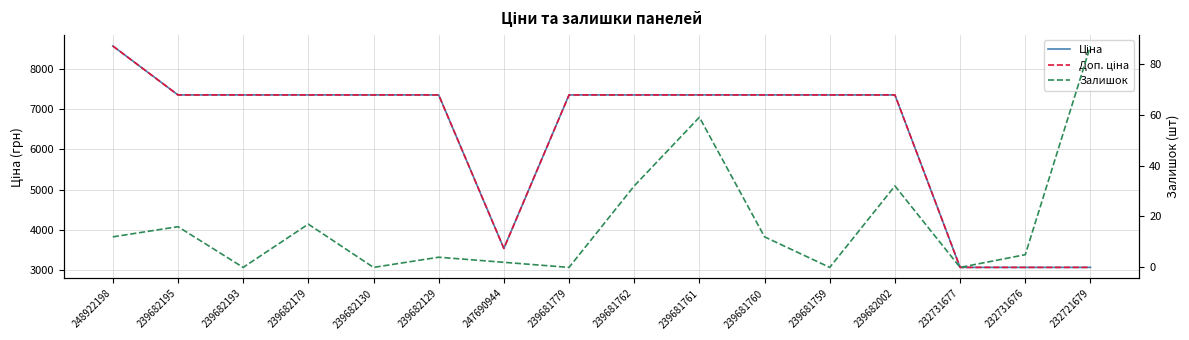

What is the difference between the highest and lowest values at 239682002?

7328.2